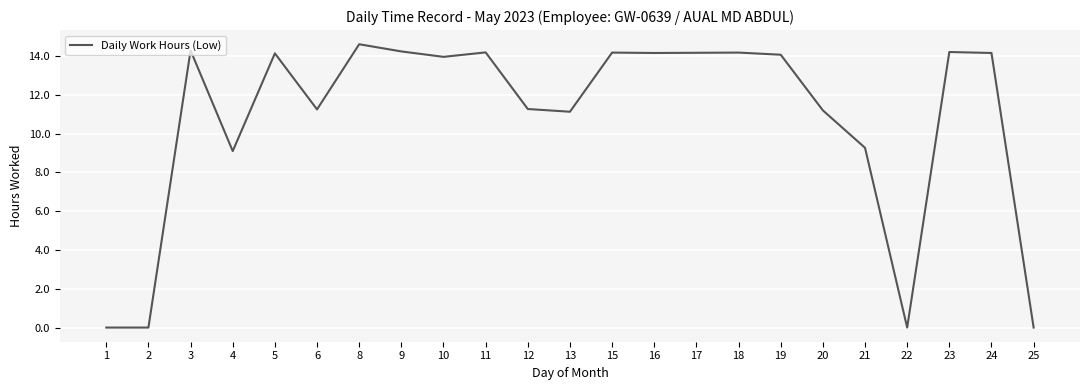

Is this an area chart (filled region under the line)?

No